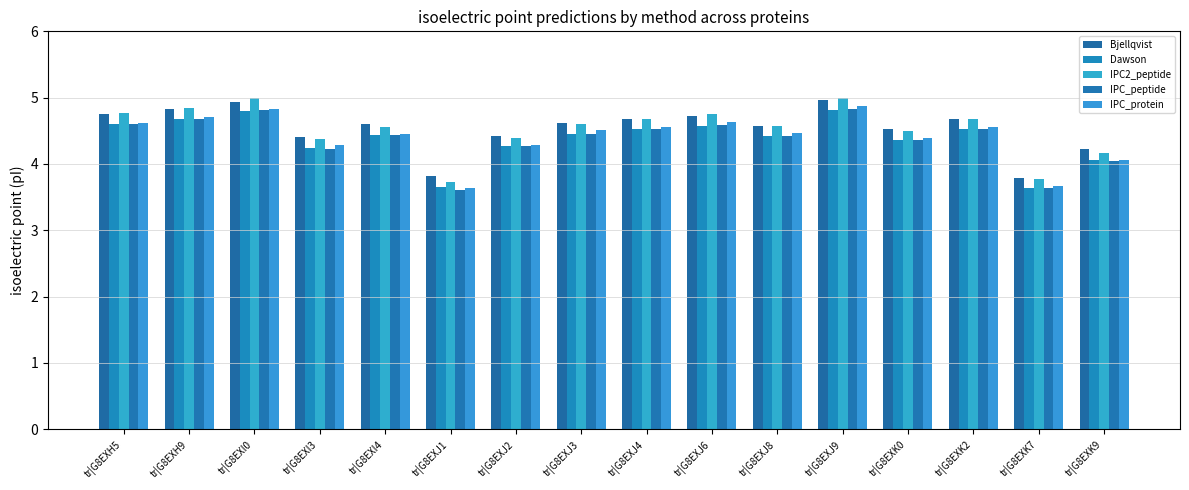

Rank the series by their maximum value, from lowest to highest.

Dawson, IPC_peptide, IPC_protein, Bjellqvist, IPC2_peptide